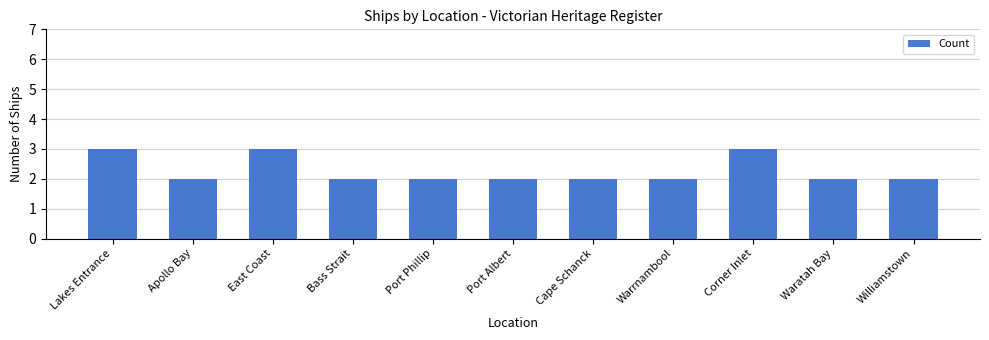

What is the maximum value shown in the chart?

3